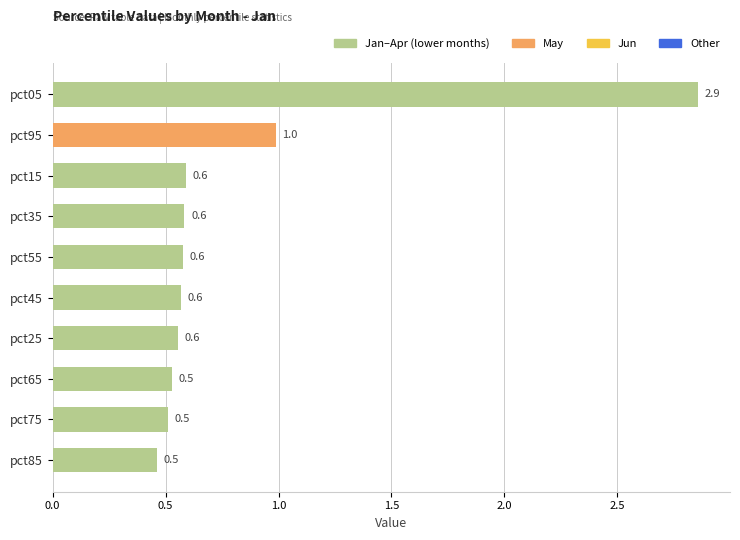

Which has a higher value, pct85 or pct15?

pct15